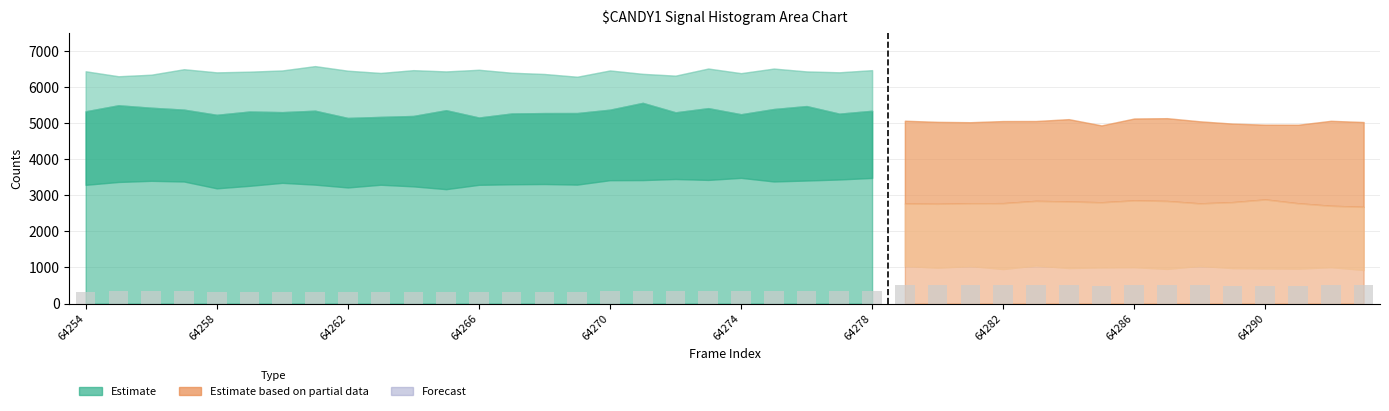

Is it true that the value at 13 is 141?

False